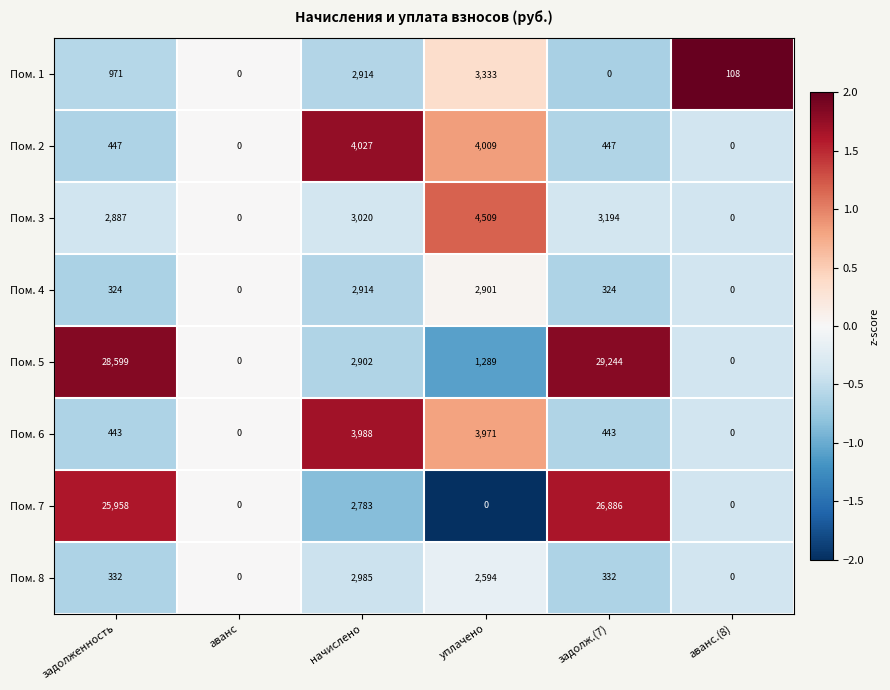

Read the Пом. 7 value at задолж.(7).

26886